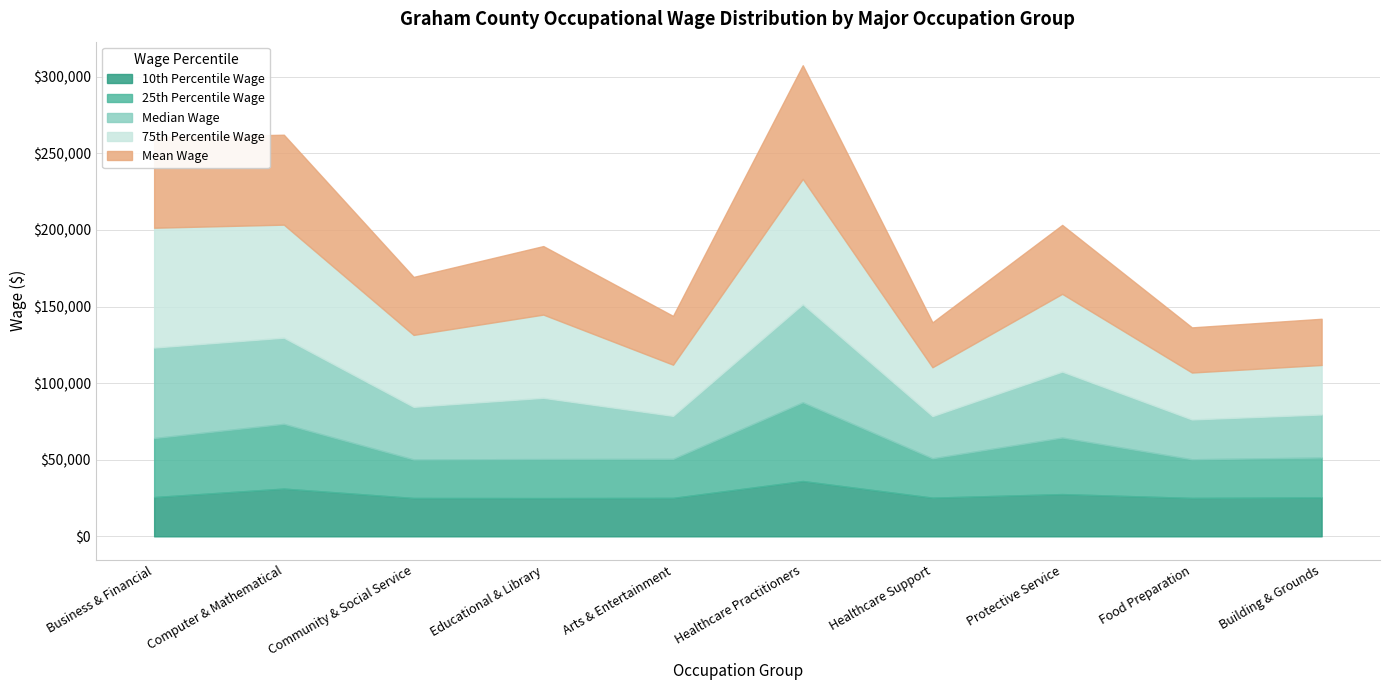

In Median Wage, how many points are lower than both neighbors (excluding endpoints)?

4